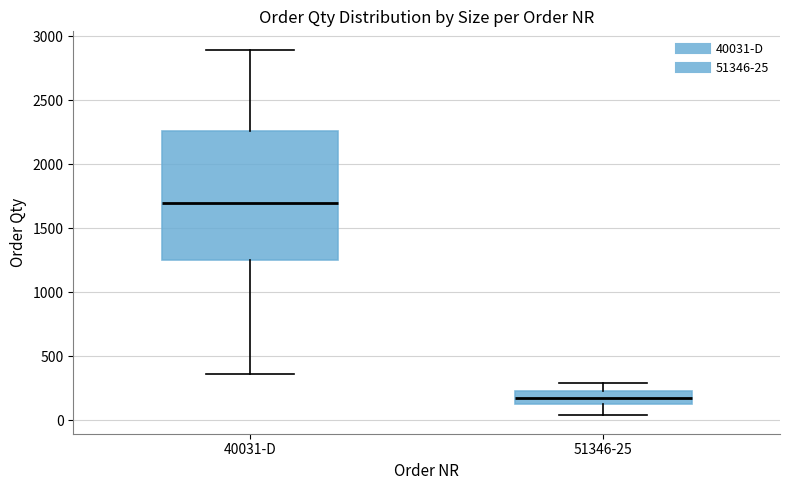

Reading left to right, read every box against the y-axis: the position of its median line, the range the box covers, and the ends of its whiskers. The values are not printed on the chart, so give them approximately, as read against the axis.

40031-D: median 1700, box 1250 to 2250, whiskers 350 to 2900
51346-25: median 150, box 100 to 250, whiskers 50 to 300